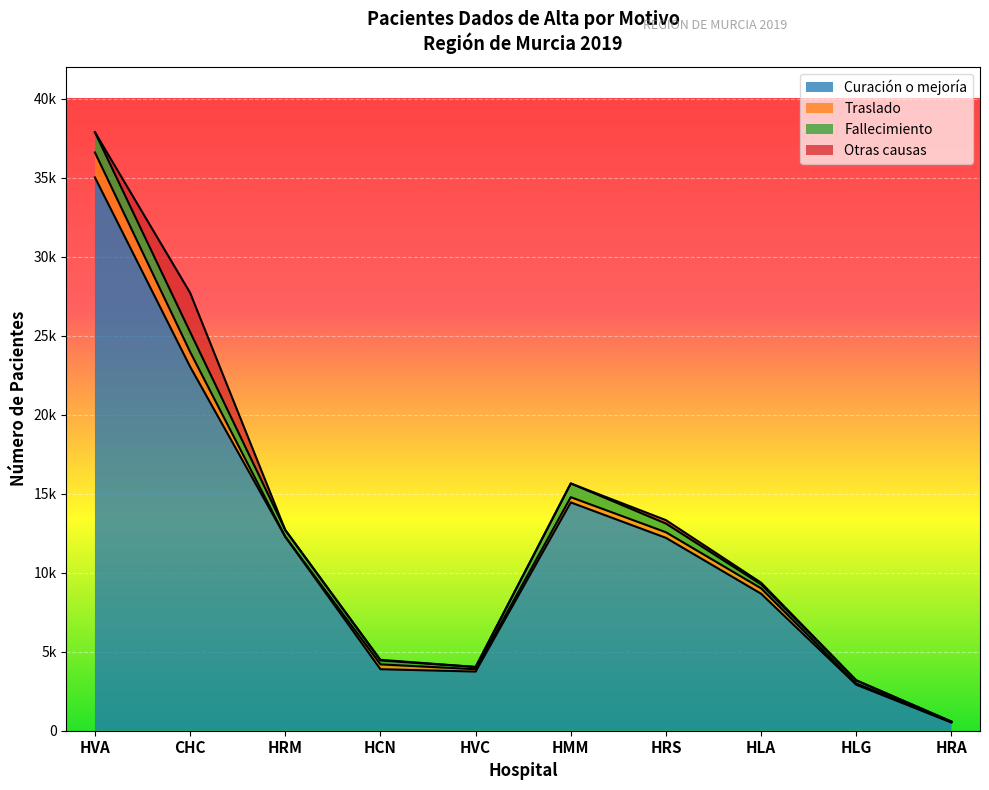

What value does the Curación o mejoría series have at HRM, to the nearest 100?

12300